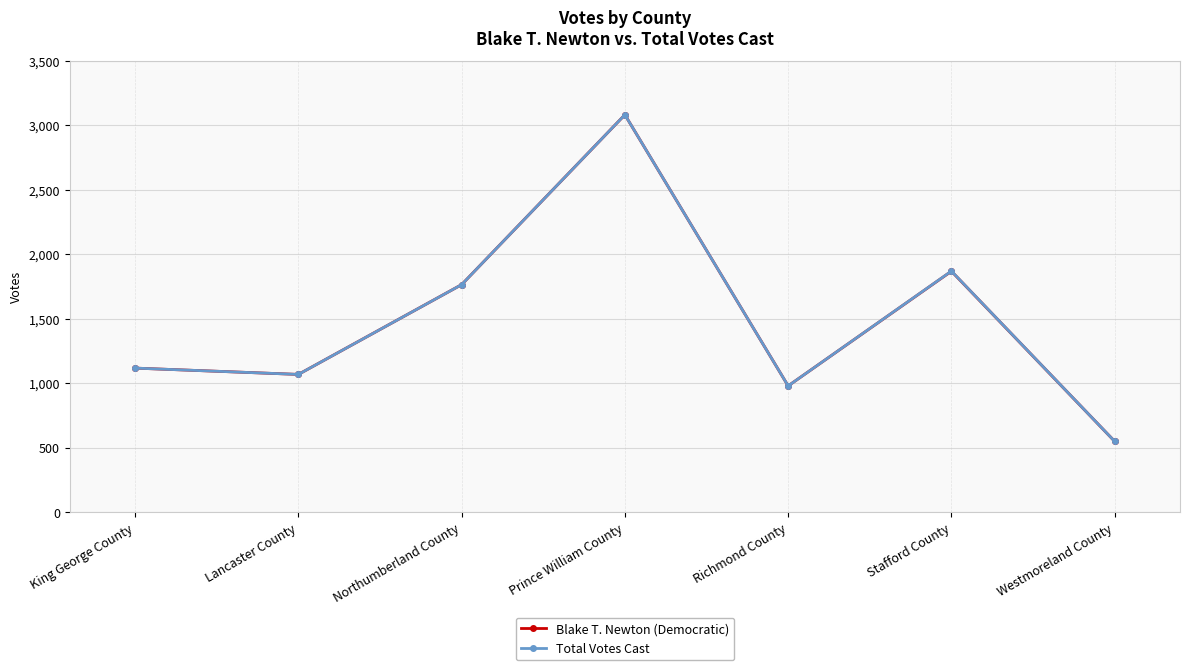

At which label does Total Votes Cast reach its peak?

Prince William County